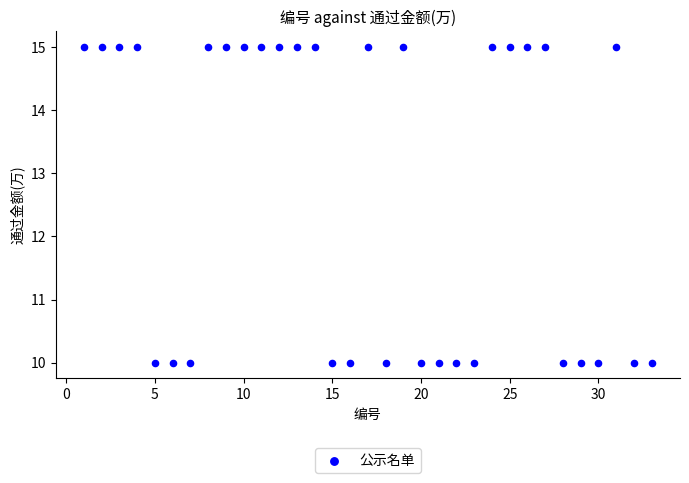

What is the range of Y values (max minus min)?

5